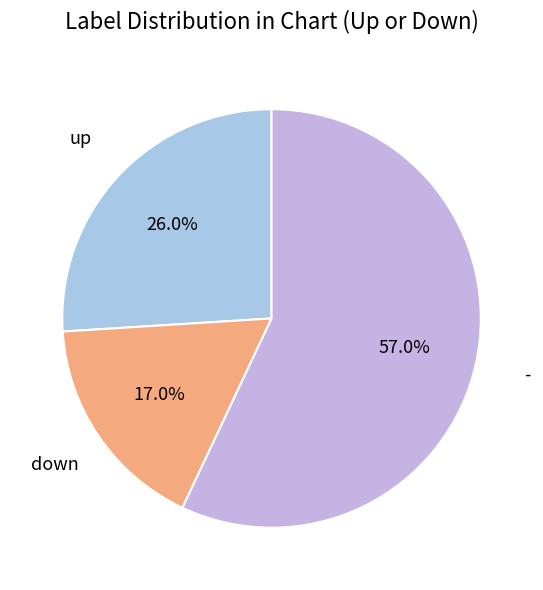

How many slices are in this pie chart?

3